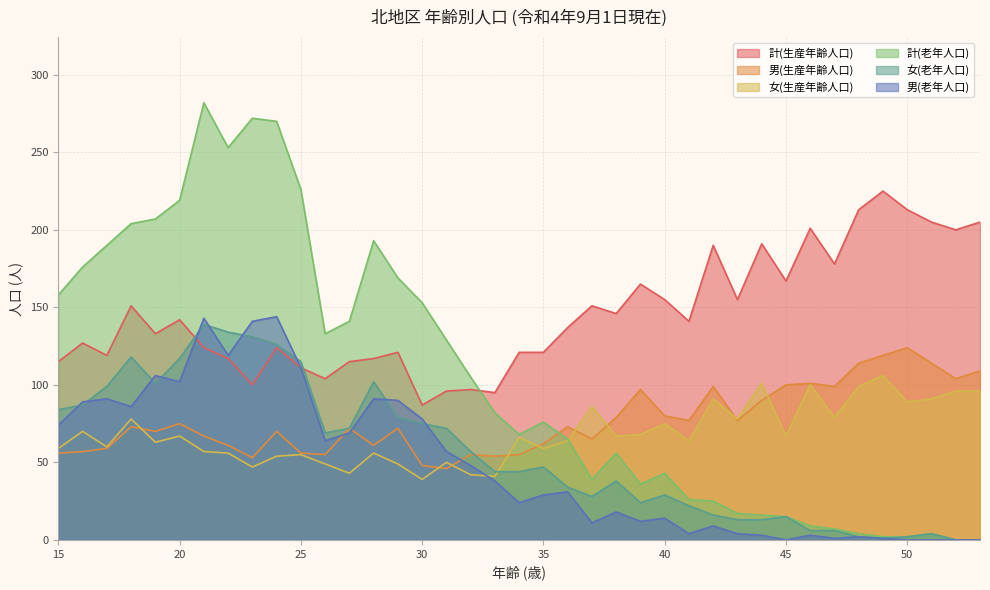

Which category has the lowest value in the 計(老年人口) series?

52